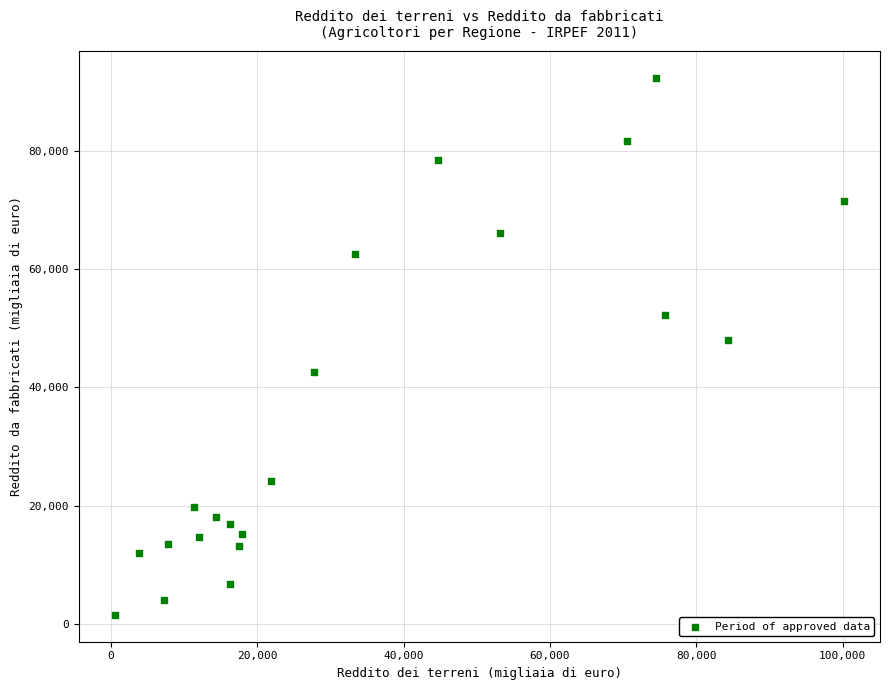

What Y value in the scatter plot is closest to 46936?

48075